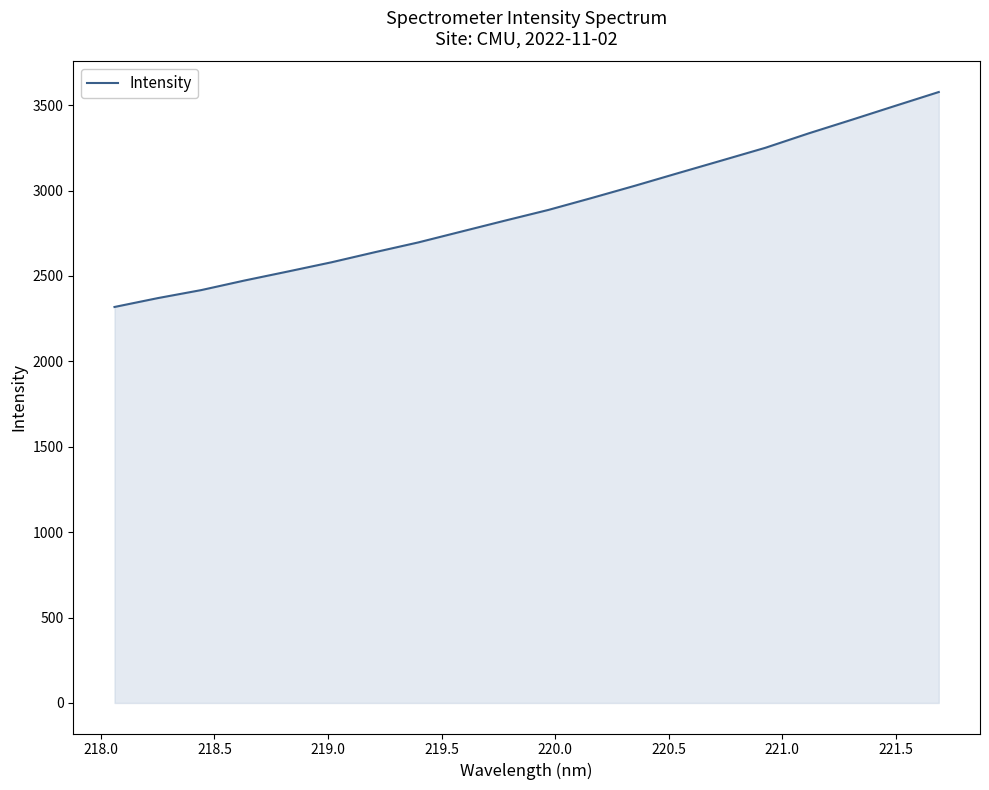

What is the difference between the maximum and minimum values?

1258.6